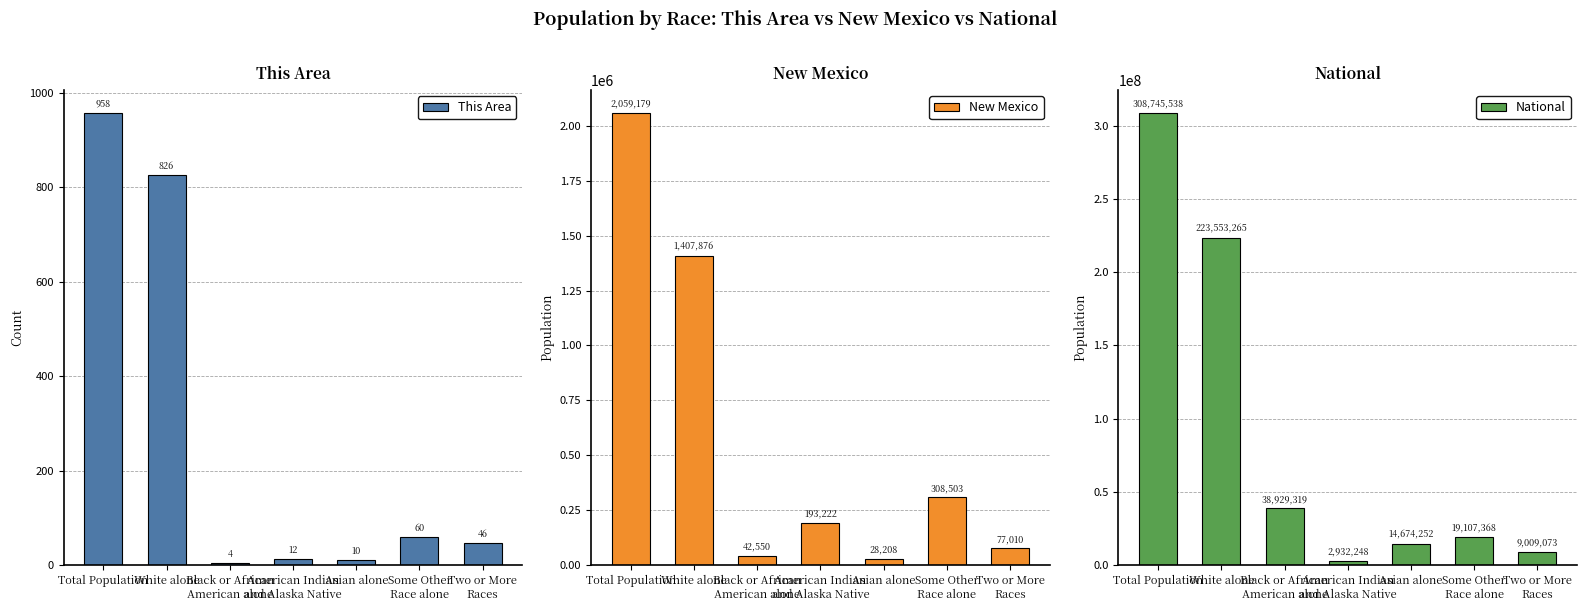

What is the maximum value for National?

308745538